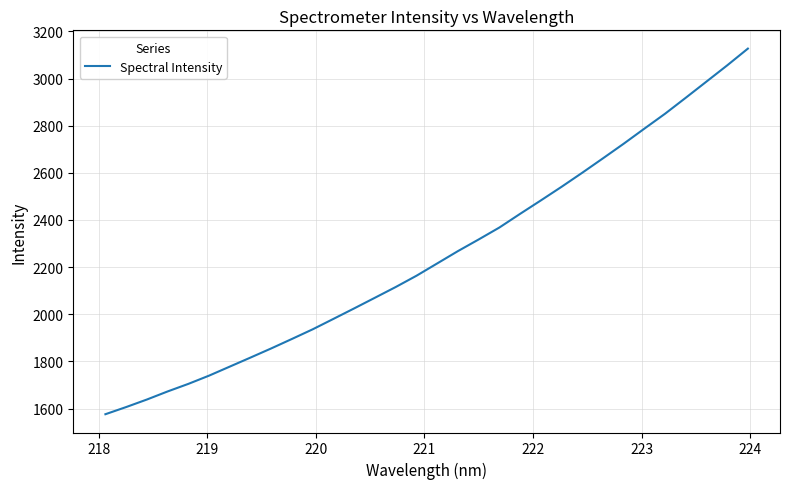

What is the difference between the maximum and minimum values?

1551.4